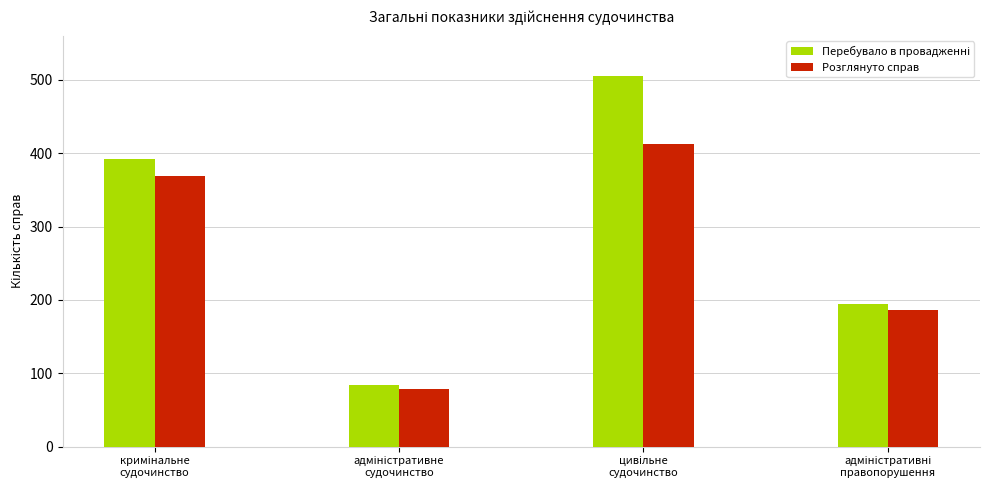

What is the minimum value for Розглянуто справ?

78